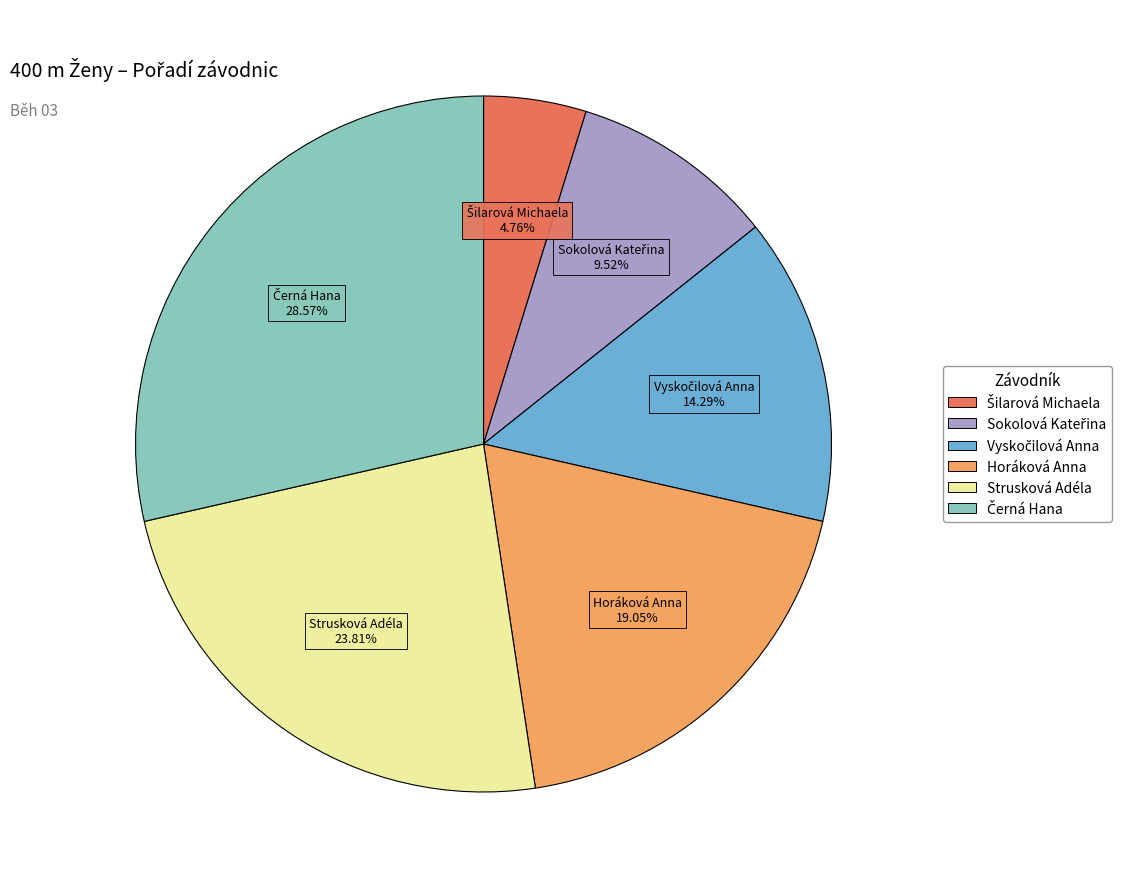

Which has a higher value, Horáková Anna or Strusková Adéla?

Strusková Adéla